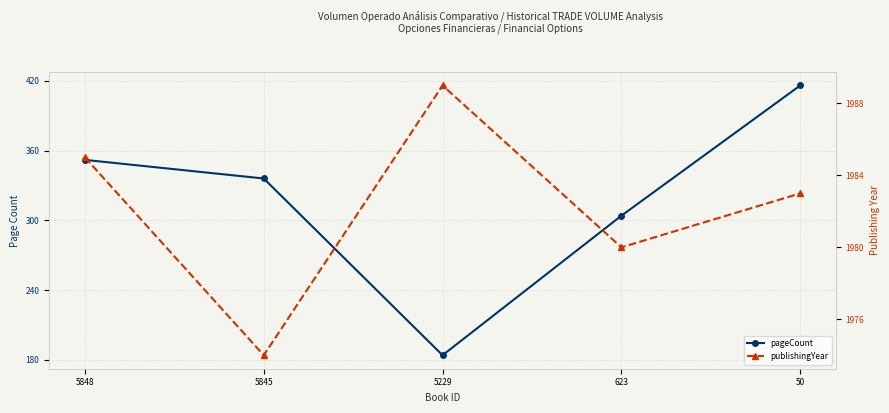

Count the number of data series in this chart.

2